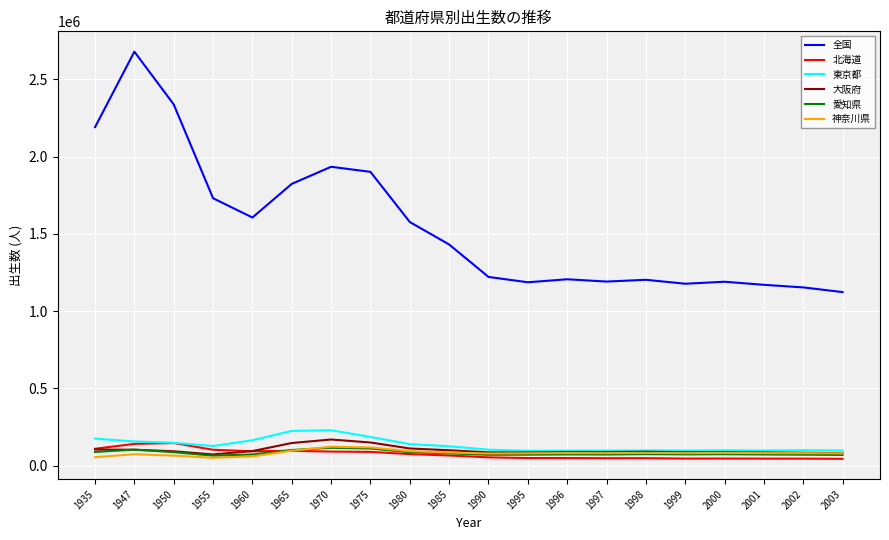

True or false: 全国 has a value of 3204751 at 1965.

False